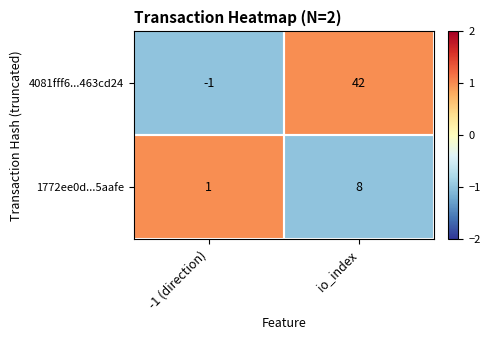

What is the difference between the maximum and minimum values in the 1772ee0d...5aafe series?

7